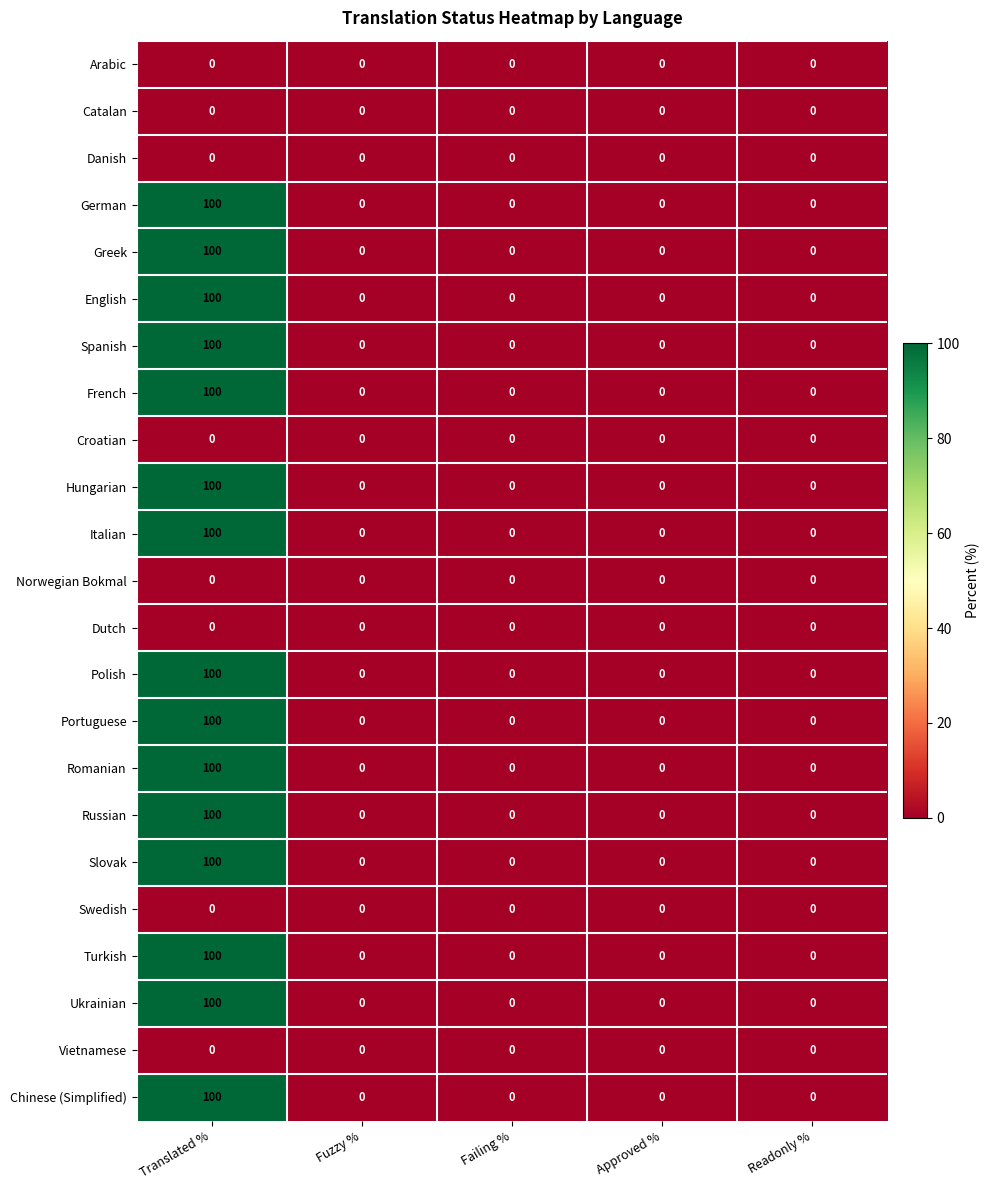

What is the sum of the Italian values at Fuzzy % and Translated %?

100